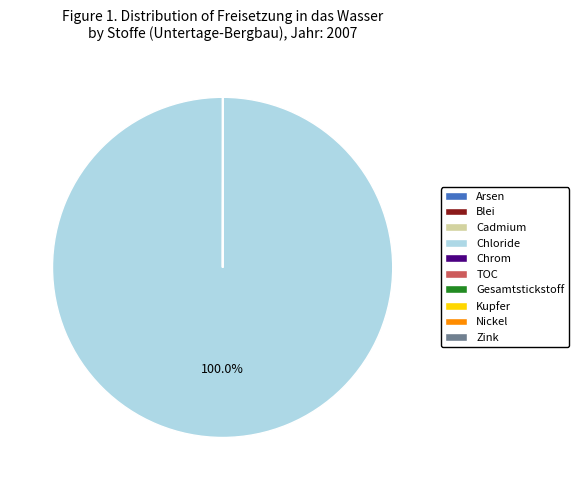

To the nearest percent, what is the difference between the largest and smallest slice percentages?

100%